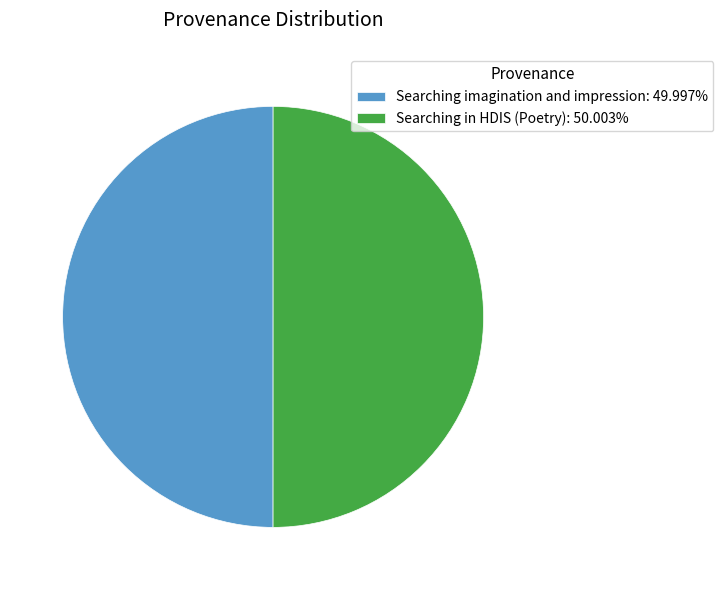

Count the number of slices in the pie.

2